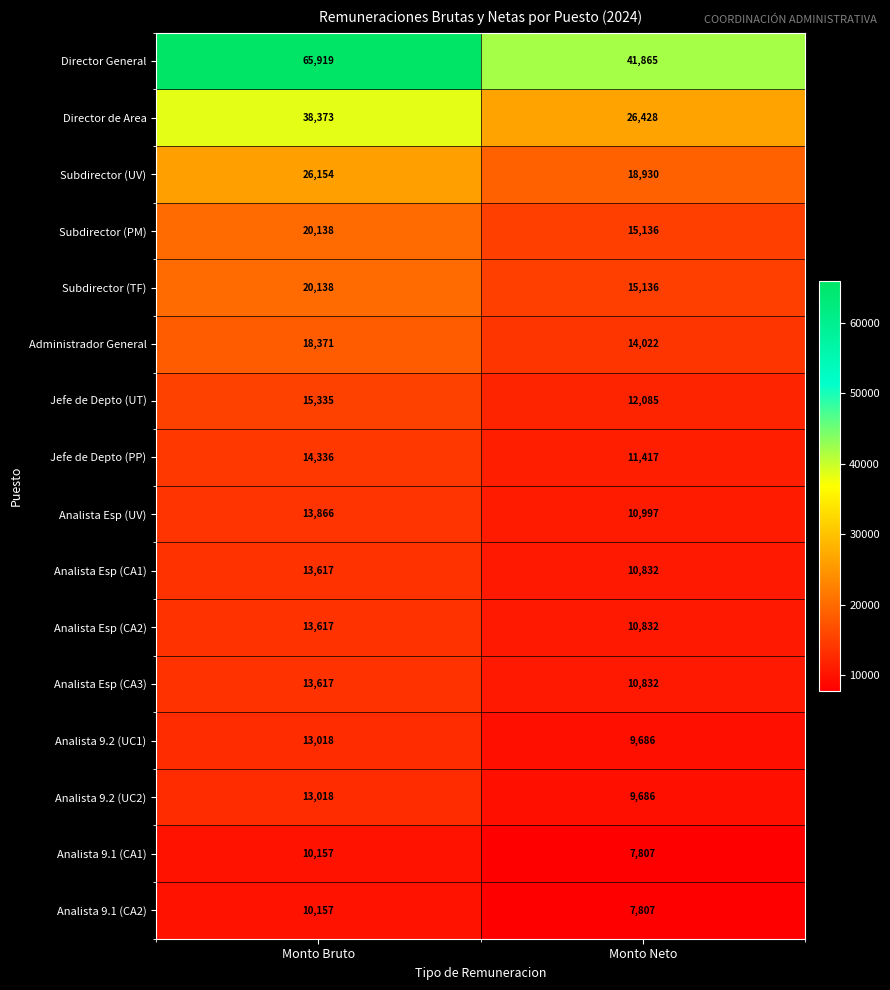

List the labels in order of Analista 9.1 (CA2) value, largest first.

Monto Bruto, Monto Neto